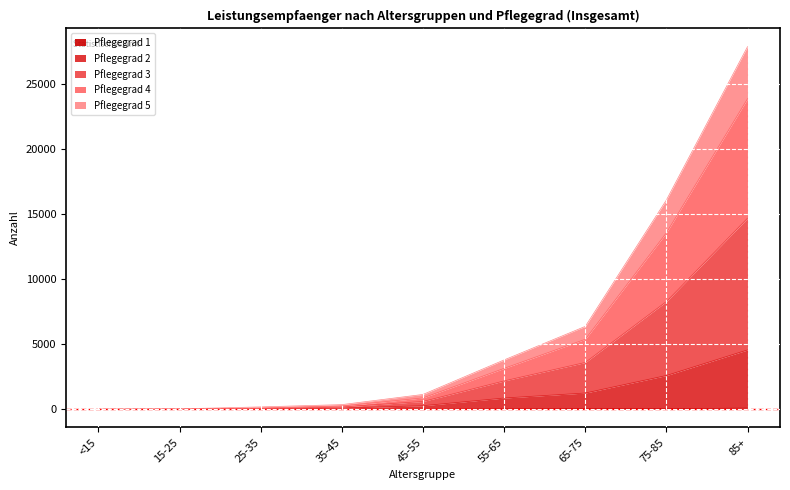

At which category is the sum across all series the highest?

85+